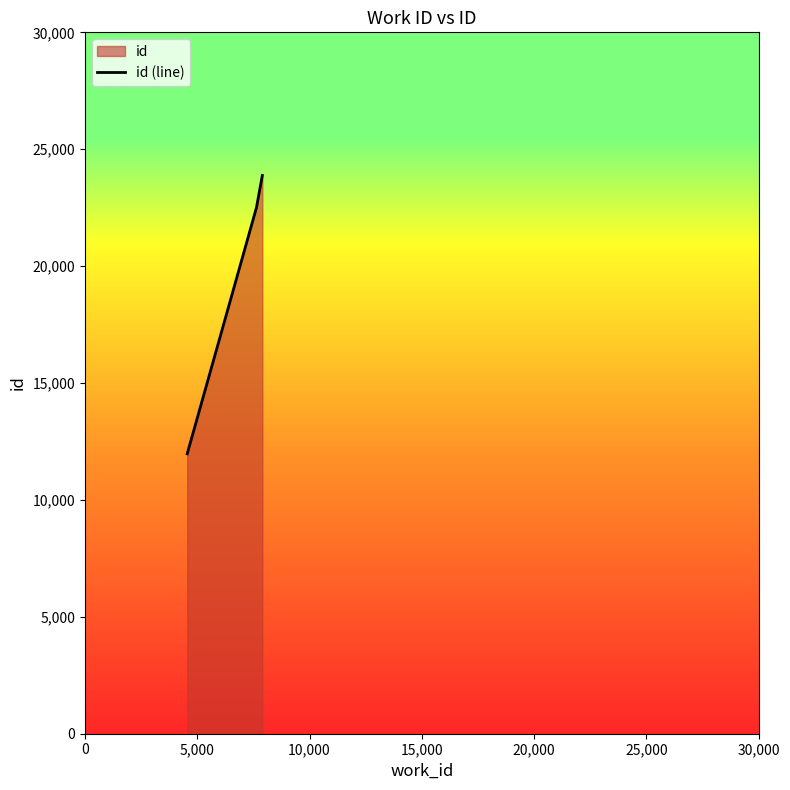

What is the maximum value shown in the chart?

23879